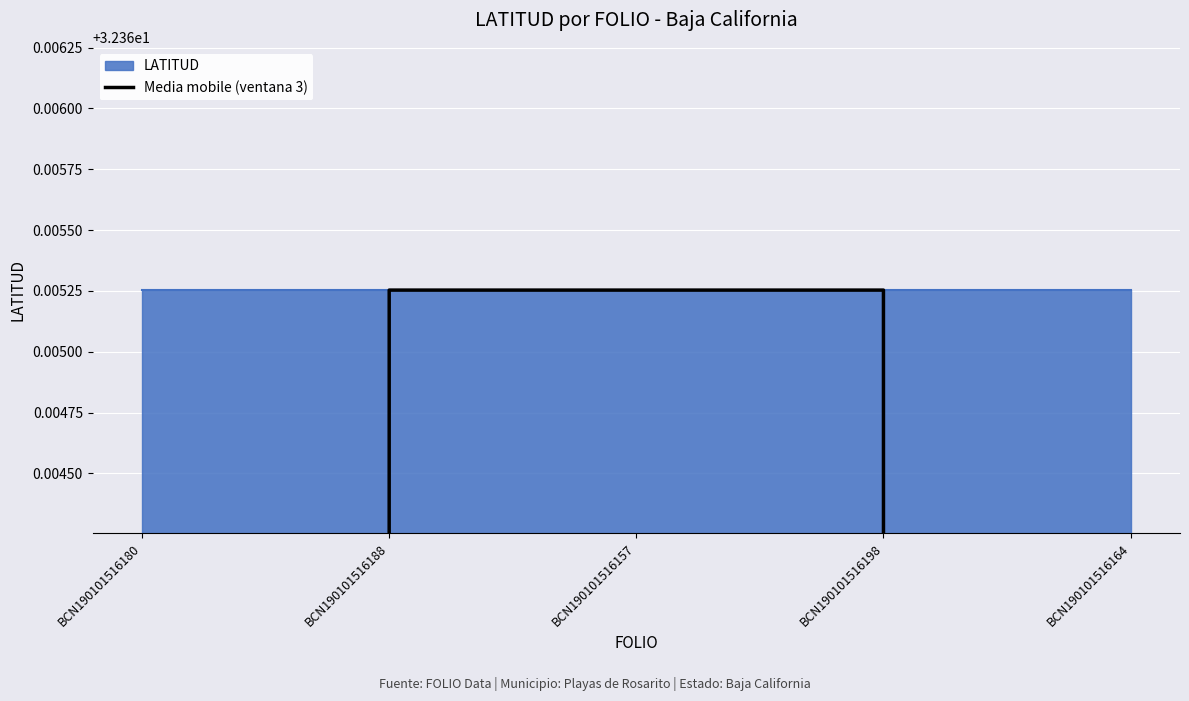

True or false: there are more than 1 points higher than both neighbors.

False